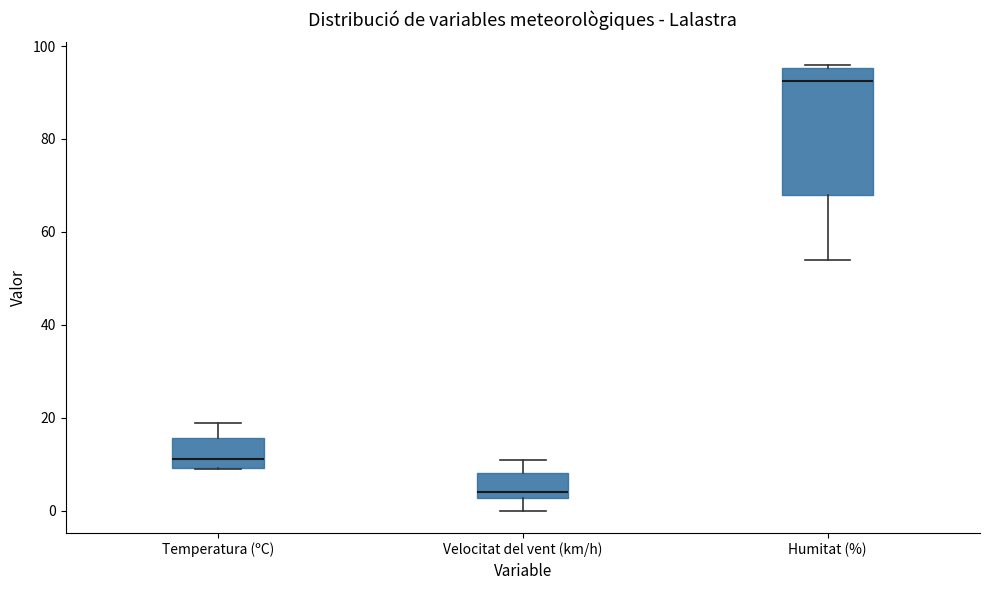

Which box has the lowest median line?

Velocitat del vent (km/h)